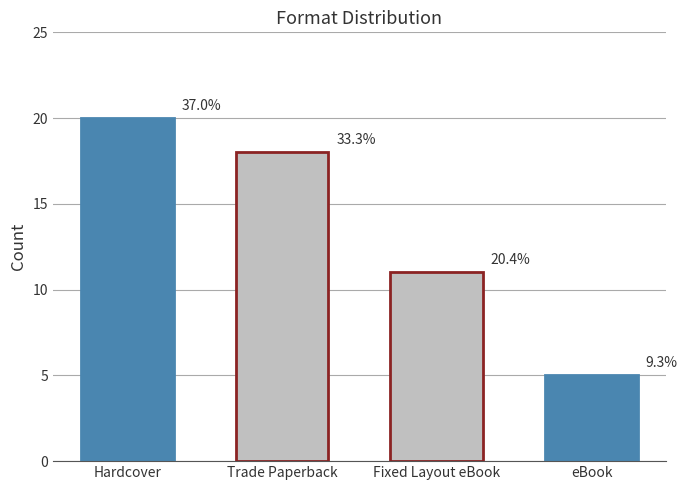

What is the change in value from Hardcover to Trade Paperback?

-2